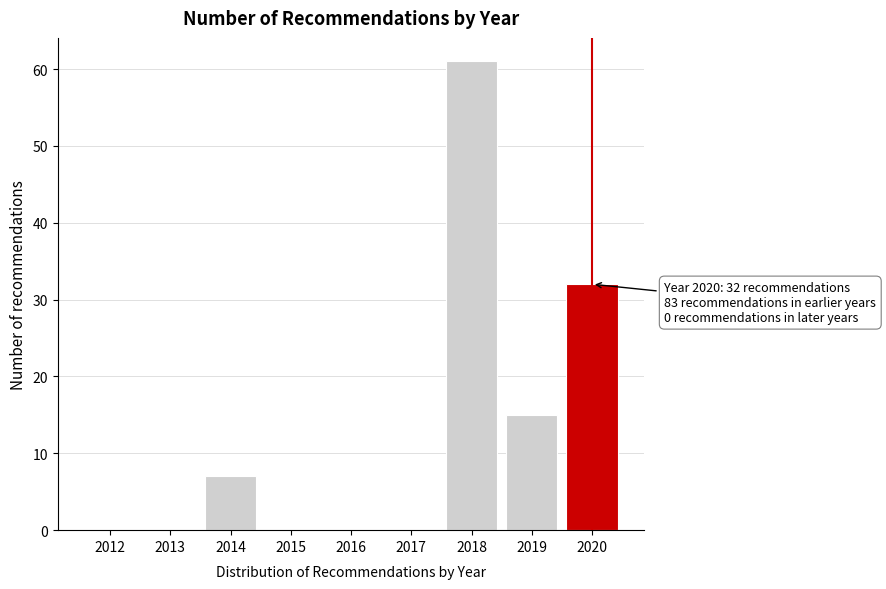

Reading left to right, transcribe all the data shown in this chart.

2012=0	2013=0	2014=7	2015=0	2016=0	2017=0	2018=61	2019=15	2020=32